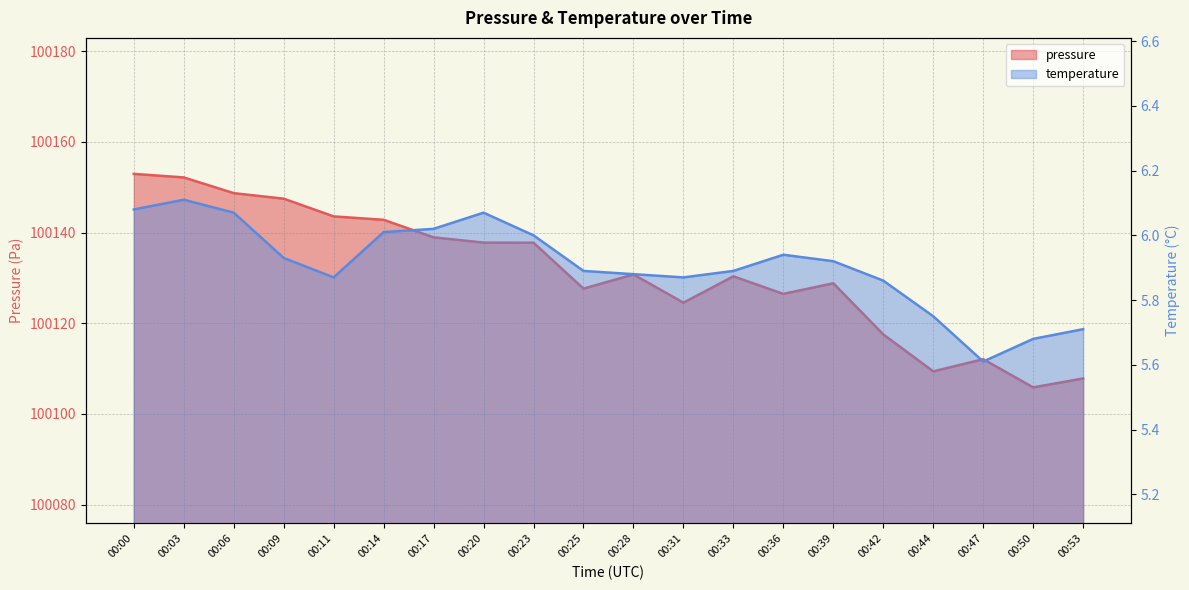

What is the total value across all series at 00:53?

100113.5